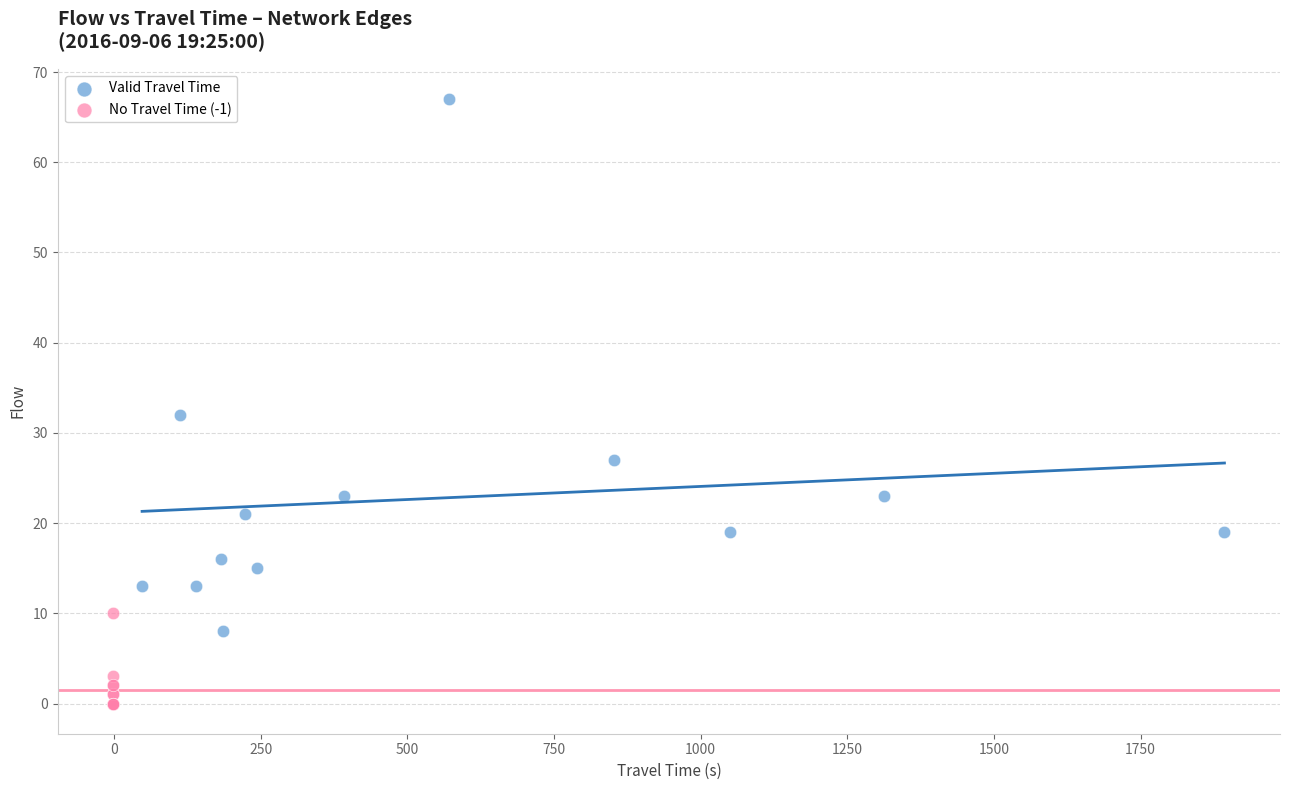

Which series reaches the maximum Y coordinate?

Valid Travel Time